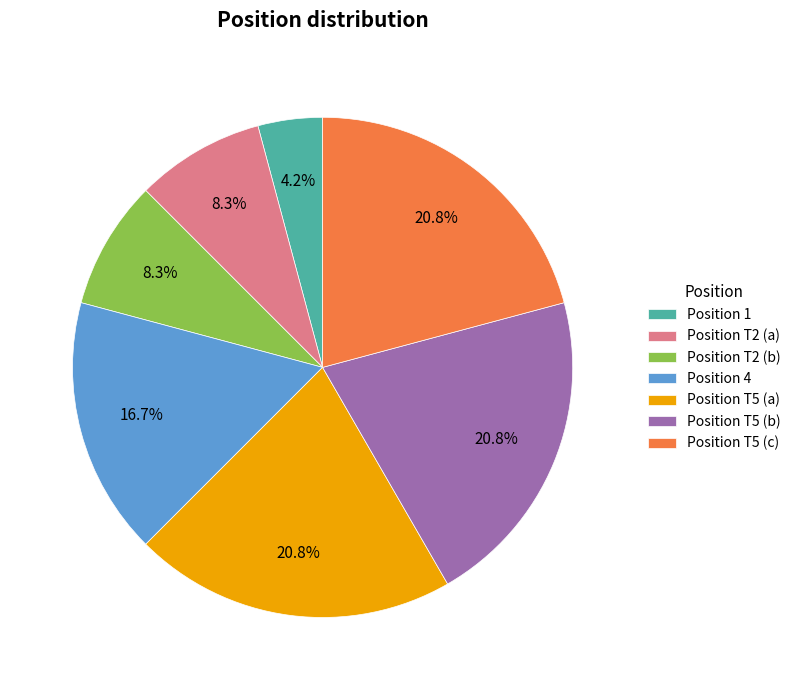

What is the smallest slice in the pie chart?

Position 1